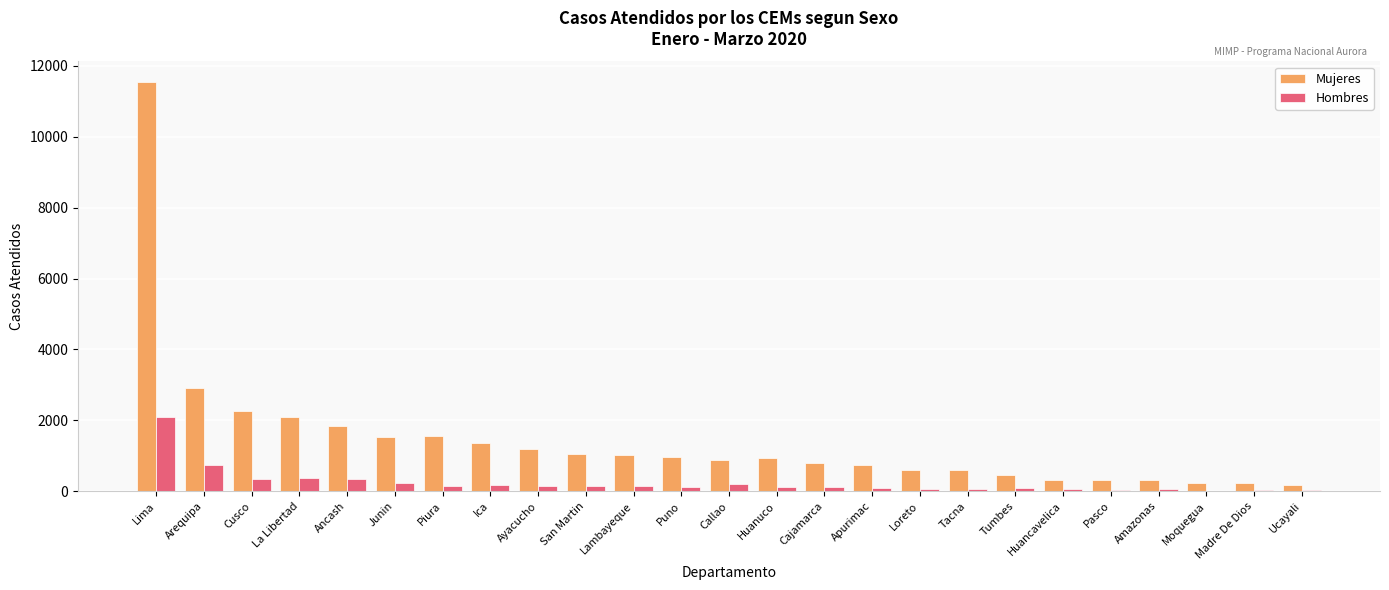

How many categories are shown in the chart?

25